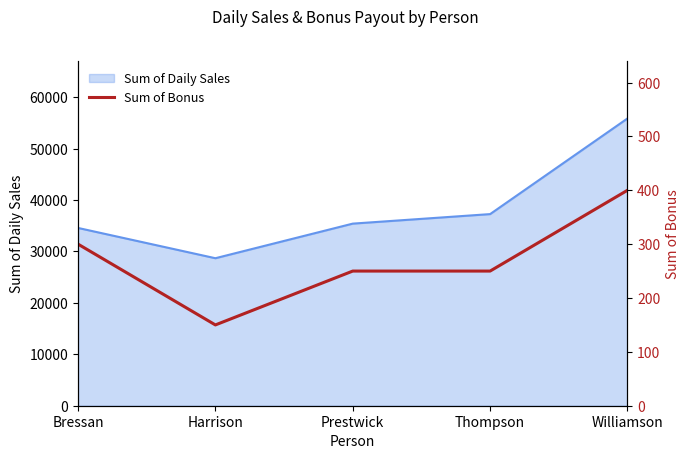

Where does the data first go above 250?

Bressan